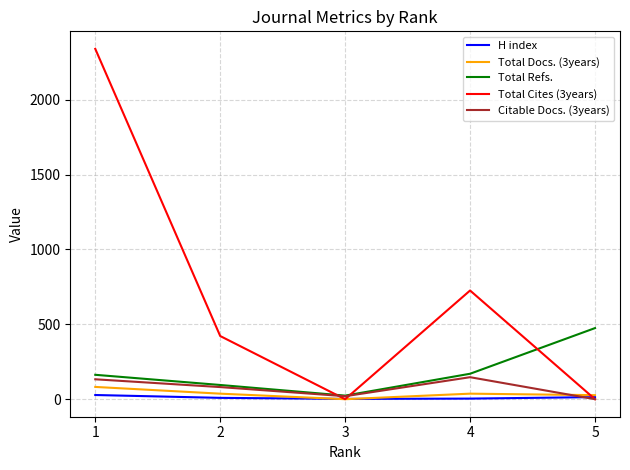

The value of Total Refs. at 2 is 95. True or false?

True